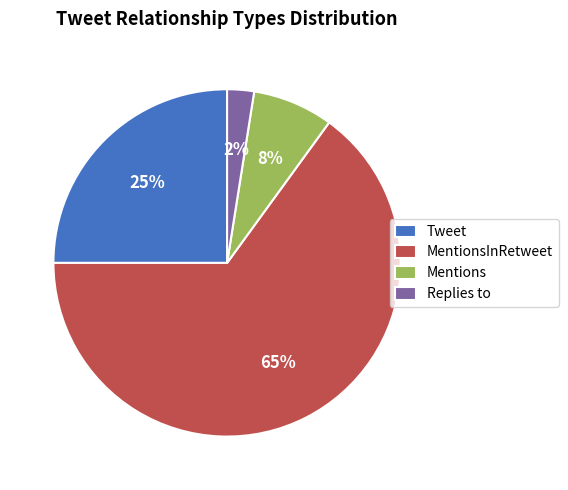

Which has a higher value, Tweet or Mentions?

Tweet